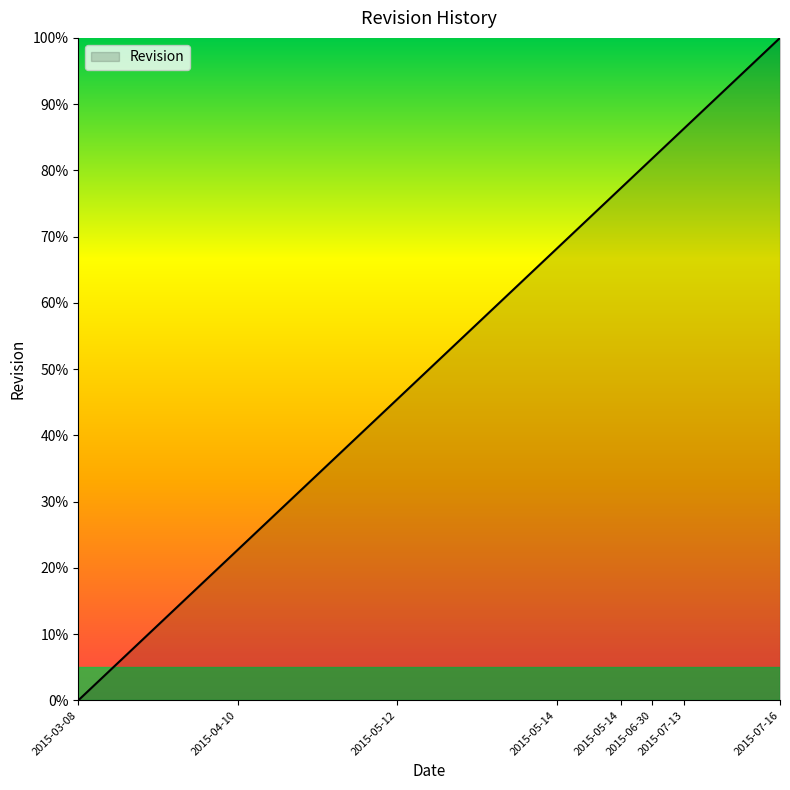

What is the difference between the maximum and minimum values?

100.0